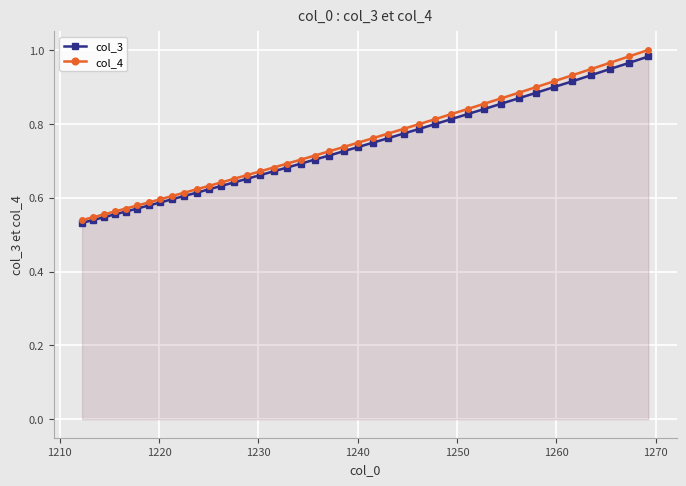

What is the maximum value for col_3?

1.0